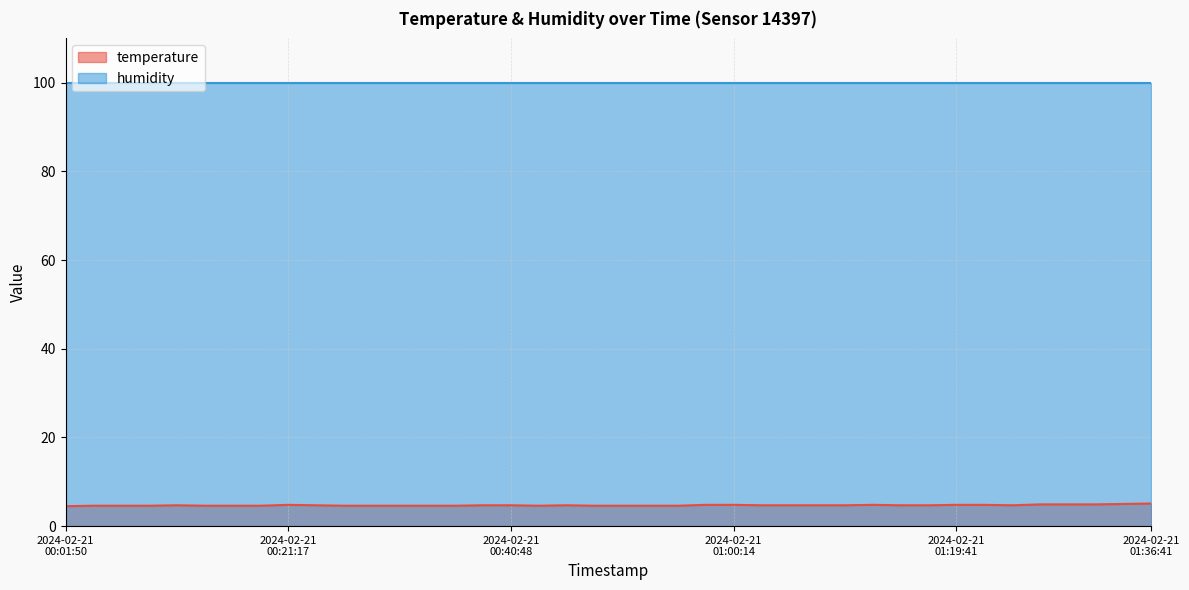

List the series in order of their peak value, highest first.

humidity, temperature